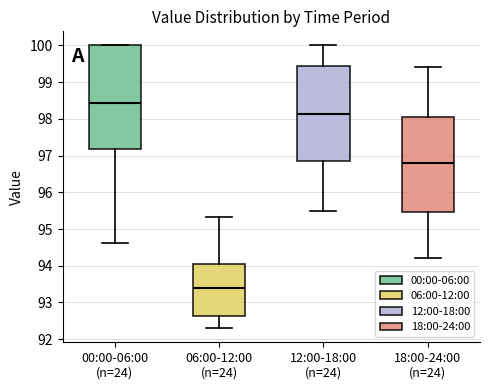

Reading left to right, read every box against the y-axis: the position of its median line, the range the box covers, and the ends of its whiskers. The values are not printed on the chart, so give them approximately, as read against the axis.

00:00-06:00 (n=24): median 98.4, box 97.2 to 100.0, whiskers 94.6 to 100.0
06:00-12:00 (n=24): median 93.4, box 92.6 to 94.1, whiskers 92.3 to 95.3
12:00-18:00 (n=24): median 98.1, box 96.8 to 99.5, whiskers 95.5 to 100.0
18:00-24:00 (n=24): median 96.8, box 95.5 to 98.1, whiskers 94.2 to 99.4